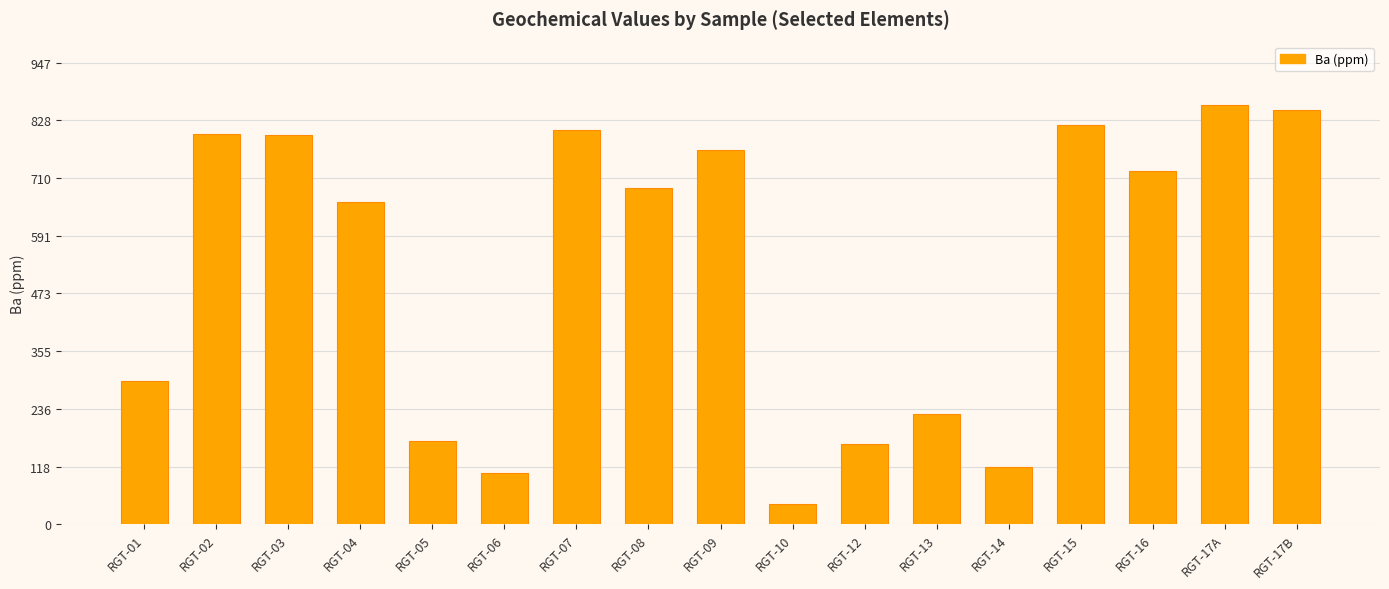

Where is the data nearest to the value 451?

RGT-01